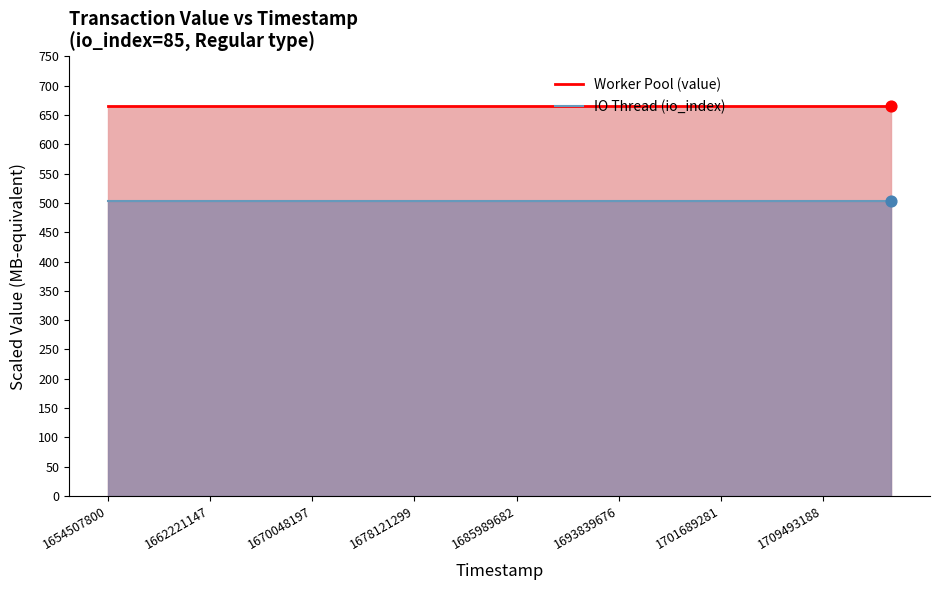

Which series has the widest spread of Y values?

Worker Pool (value)